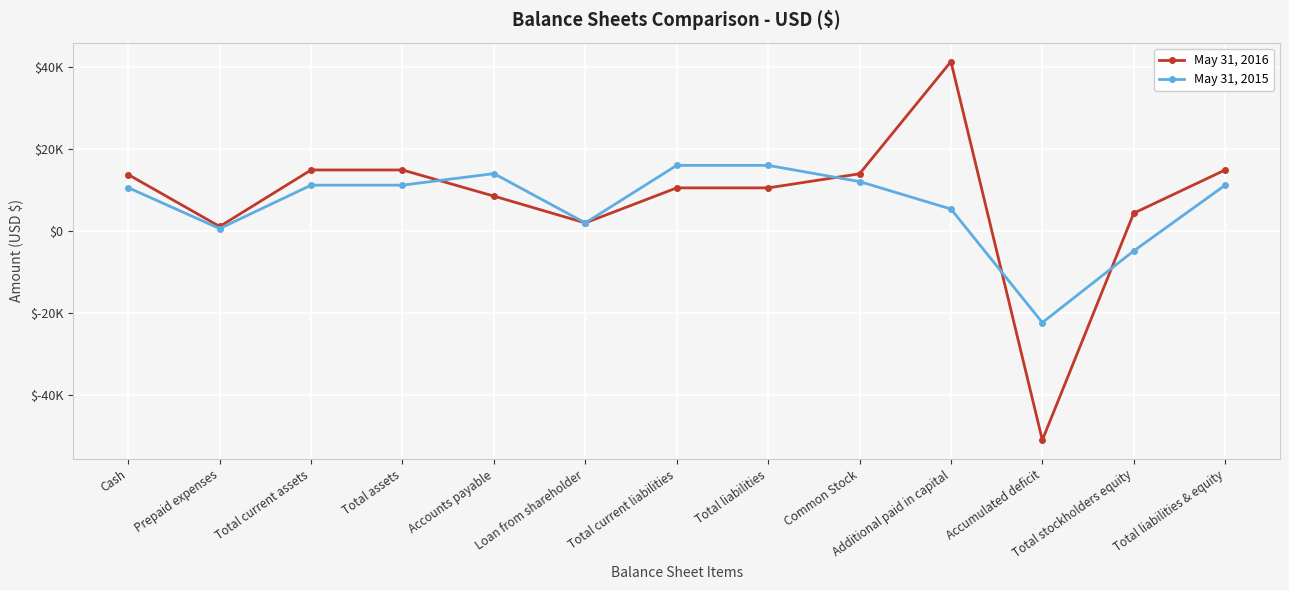

In May 31, 2015, how many points are lower than both neighbors (excluding endpoints)?

3